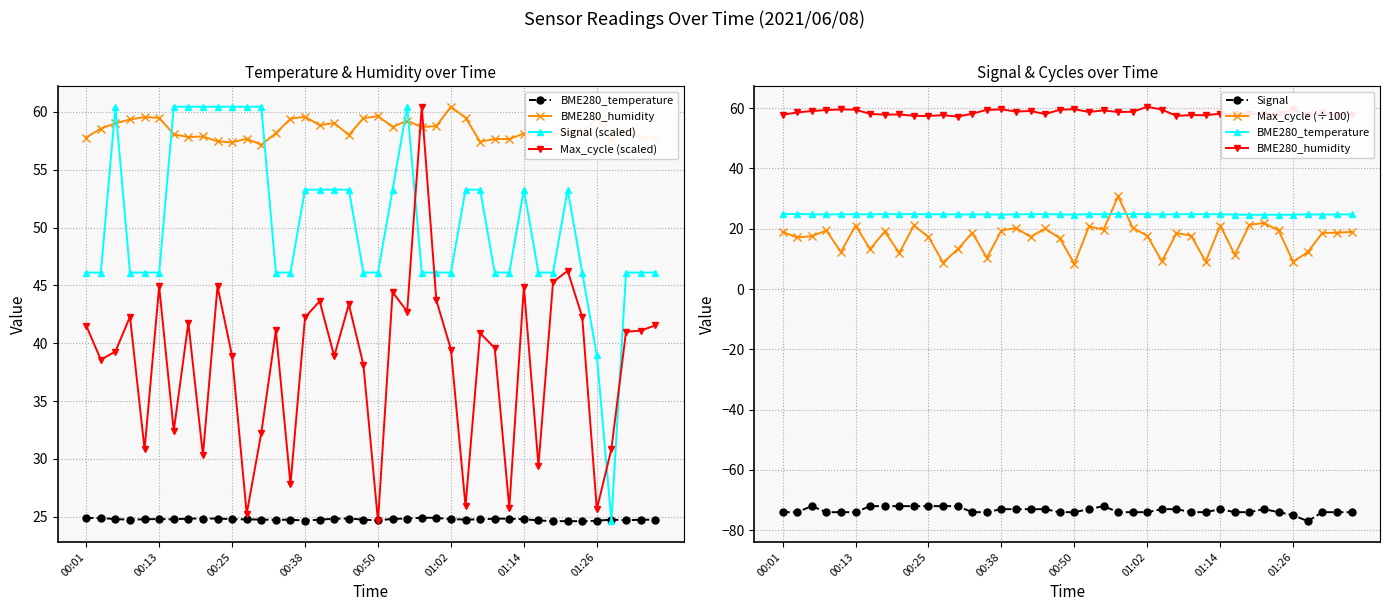

What is the minimum value for Max_cycle (scaled)?

24.6